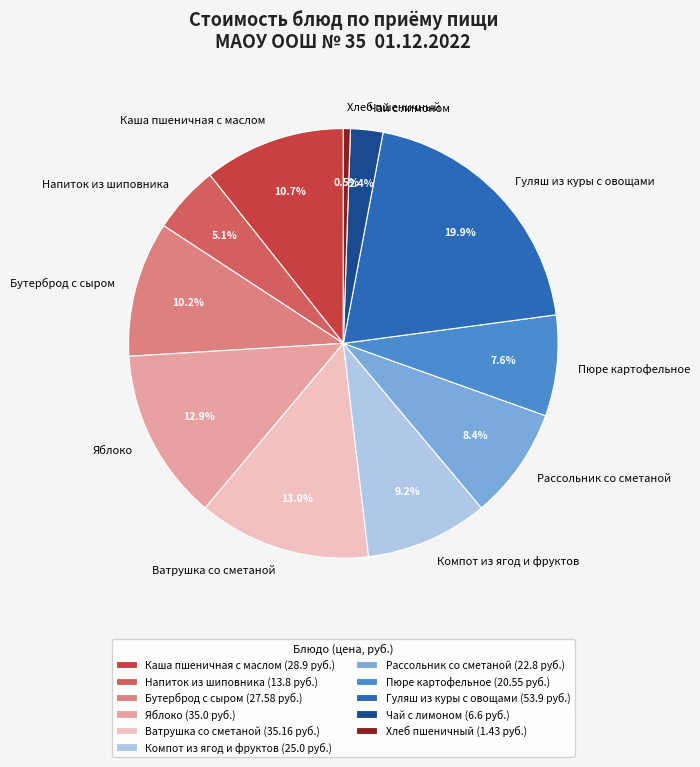

Approximately how many times larger is the value at Напиток из шиповника (13.8 руб.) compared to Чай с лимоном (6.6 руб.)?

2.1